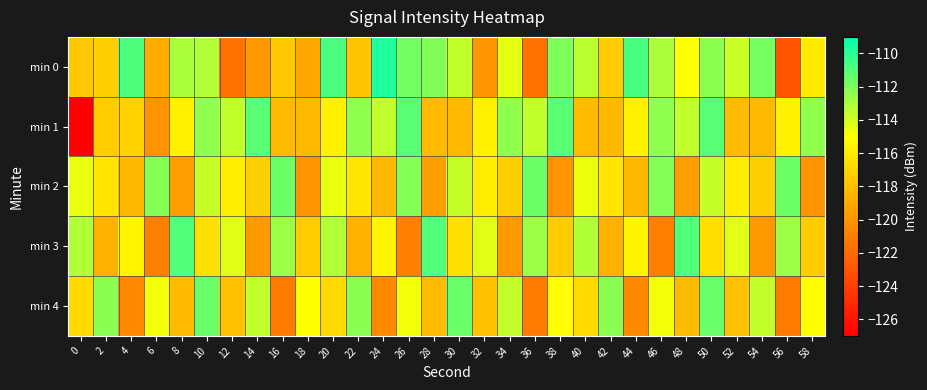

Reading right to left, transcribe all the data shown in this chart.

min 0: 58=-116.0	56=-122.9	54=-111.8	52=-113.7	50=-112.3	48=-115.0	46=-113.0	44=-110.7	42=-117.4	40=-113.4	38=-112.0	36=-121.6	34=-114.4	32=-119.9	30=-113.6	28=-112.1	26=-111.7	24=-109.7	22=-117.8	20=-110.8	18=-119.2	16=-117.5	14=-119.8	12=-121.6	10=-113.2	8=-113.0	6=-118.9	4=-110.8	2=-117.3	0=-117.6
min 1: 58=-112.4	56=-115.6	54=-118.3	52=-118.2	50=-111.1	48=-113.5	46=-112.4	44=-115.6	42=-118.3	40=-118.2	38=-111.1	36=-113.5	34=-112.4	32=-115.6	30=-118.3	28=-118.2	26=-111.1	24=-113.5	22=-112.4	20=-115.6	18=-118.3	16=-118.2	14=-111.1	12=-113.5	10=-112.4	8=-115.6	6=-120.0	4=-117.1	2=-117.4	0=-127.1
min 2: 58=-120.1	56=-111.6	54=-117.2	52=-115.8	50=-113.7	48=-119.5	46=-112.1	44=-118.3	42=-116.2	40=-114.5	38=-120.1	36=-111.6	34=-117.2	32=-115.8	30=-113.7	28=-119.5	26=-112.1	24=-118.3	22=-116.2	20=-114.5	18=-120.1	16=-111.6	14=-117.2	12=-115.8	10=-113.7	8=-119.5	6=-112.1	4=-118.3	2=-116.2	0=-114.5
min 3: 58=-117.4	56=-112.7	54=-119.8	52=-114.3	50=-116.5	48=-110.9	46=-121.0	44=-115.4	42=-118.7	40=-113.2	38=-117.4	36=-112.7	34=-119.8	32=-114.3	30=-116.5	28=-110.9	26=-121.0	24=-115.4	22=-118.7	20=-113.2	18=-117.4	16=-112.7	14=-119.8	12=-114.3	10=-116.5	8=-110.9	6=-121.0	4=-115.4	2=-118.7	0=-113.2
min 4: 58=-115.1	56=-121.2	54=-113.6	52=-117.9	50=-111.5	48=-118.2	46=-114.7	44=-120.5	42=-112.3	40=-116.8	38=-115.1	36=-121.2	34=-113.6	32=-117.9	30=-111.5	28=-118.2	26=-114.7	24=-120.5	22=-112.3	20=-116.8	18=-115.1	16=-121.2	14=-113.6	12=-117.9	10=-111.5	8=-118.2	6=-114.7	4=-120.5	2=-112.3	0=-116.8